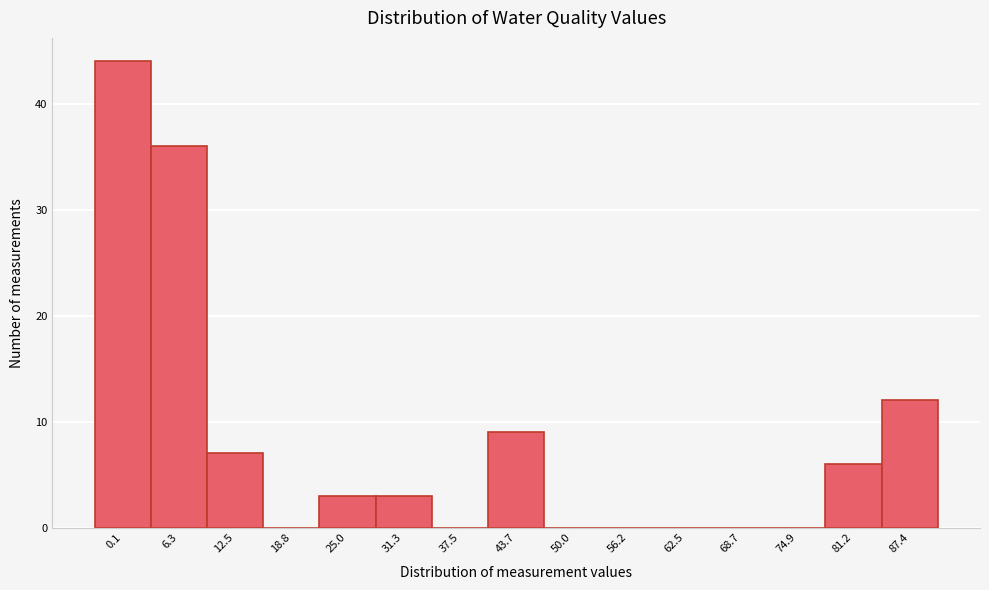

Reading right to left, extract all data points from this chart.

87.4=12	81.2=6	74.9=0	68.7=0	62.5=0	56.2=0	50.0=0	43.7=9	37.5=0	31.3=3	25.0=3	18.8=0	12.5=7	6.3=36	0.1=44